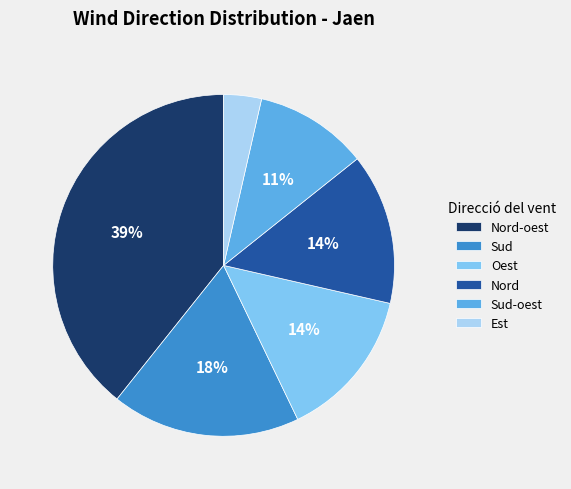

Approximately how many times larger is the value at Sud compared to Nord-oest?

0.5